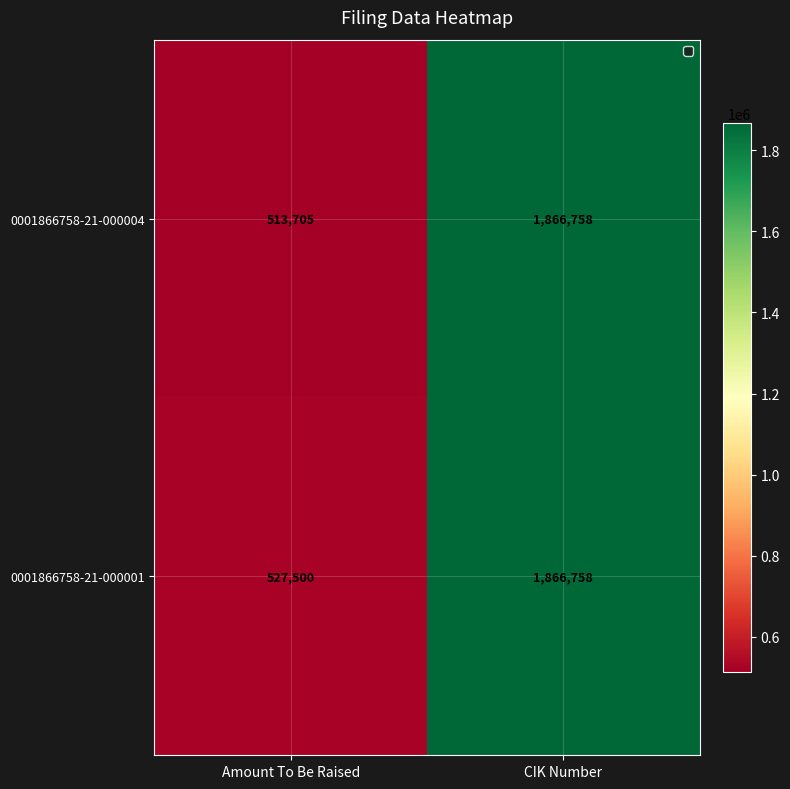

Reading left to right, list all the values displayed in this chart.

0001866758-21-000004: 513705	1866758
0001866758-21-000001: 527500	1866758